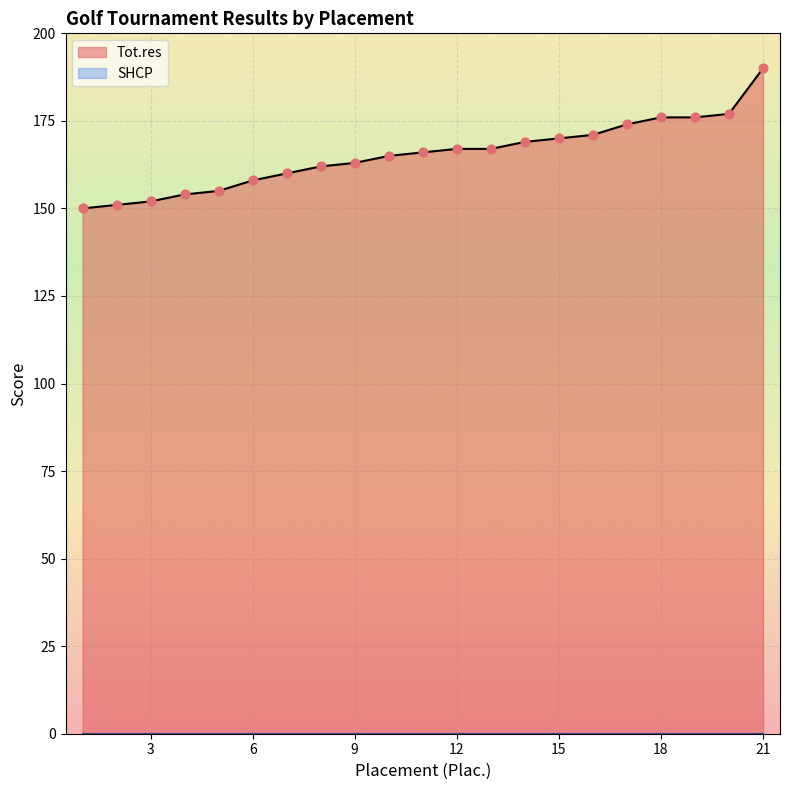

Which has a higher value, 20 or 4?

20